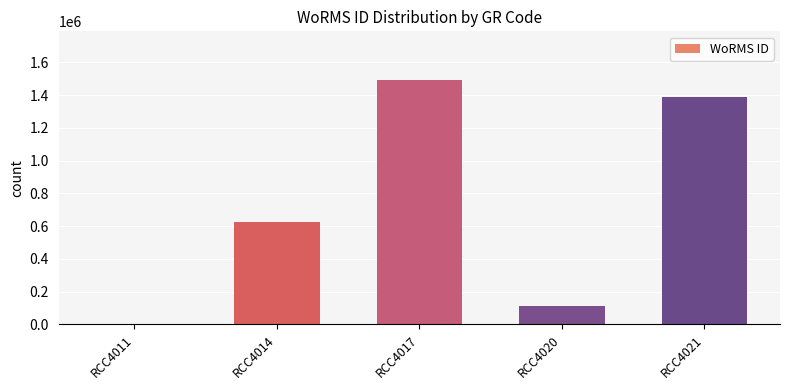

Where is the data nearest to the value 745938?

RCC4014